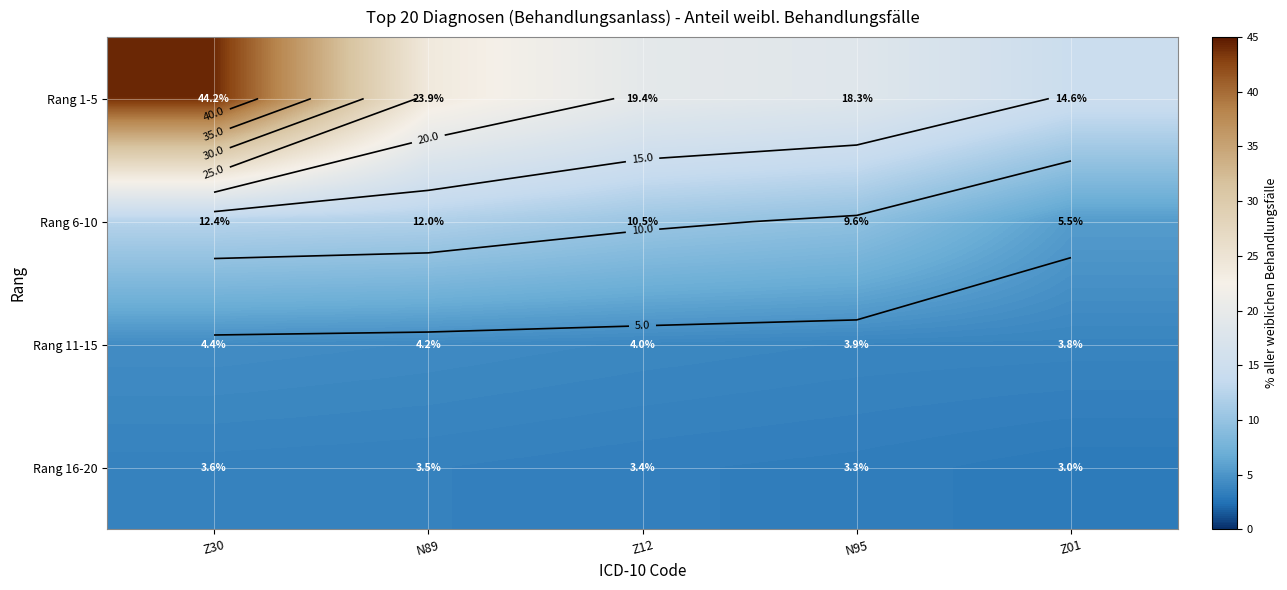

Rank the categories by Rang 11-15 value from lowest to highest.

Z01, N95, Z12, N89, Z30